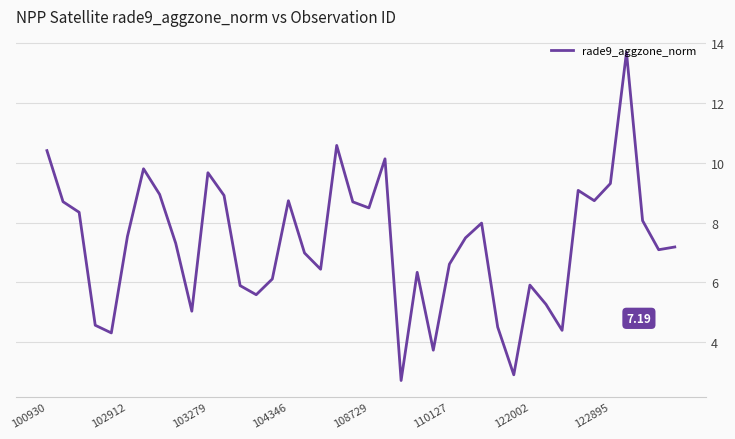

What is the difference between the maximum and minimum values?

11.0